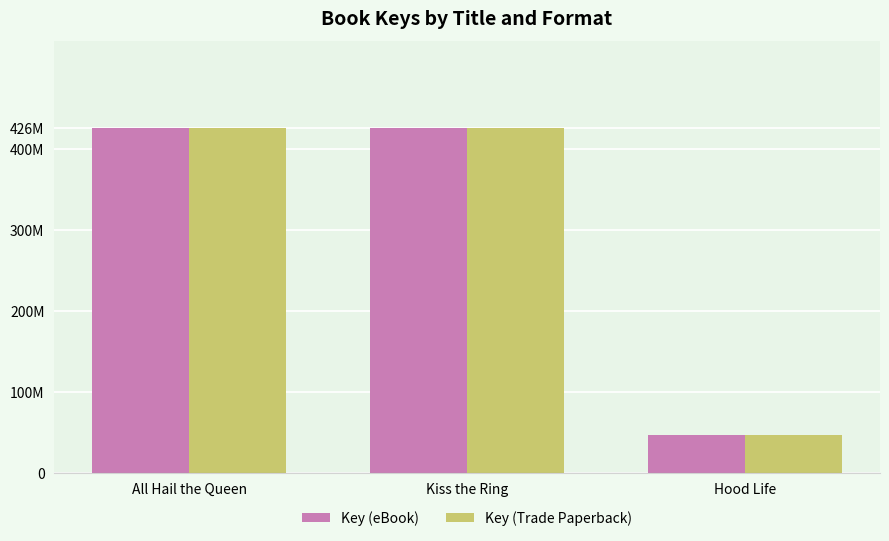

At which label does Key (eBook) first exceed 426666132?

All Hail the Queen